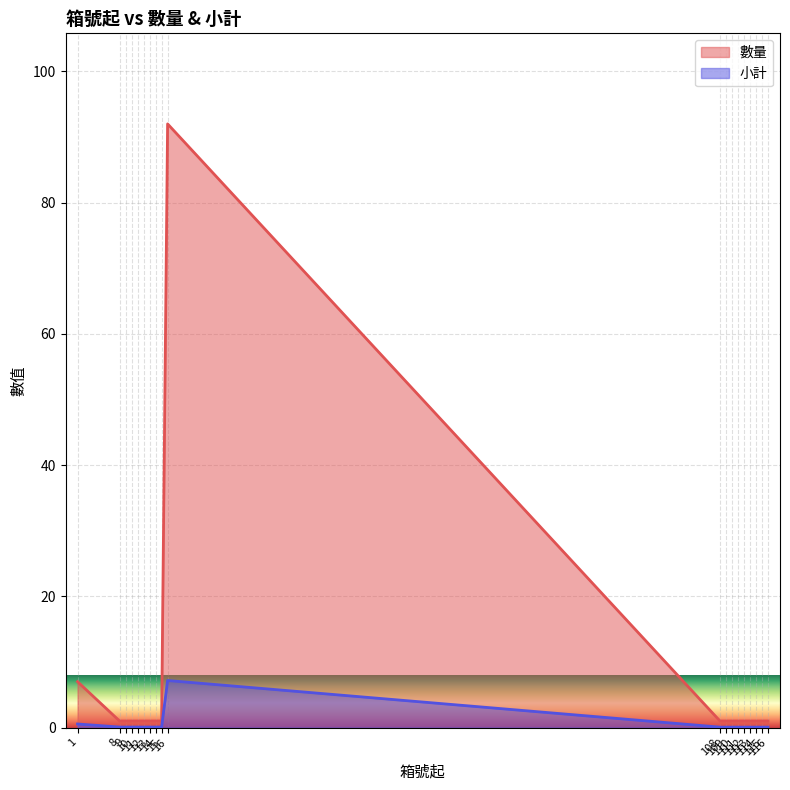

At which category does the chart reach its minimum across all series?

108